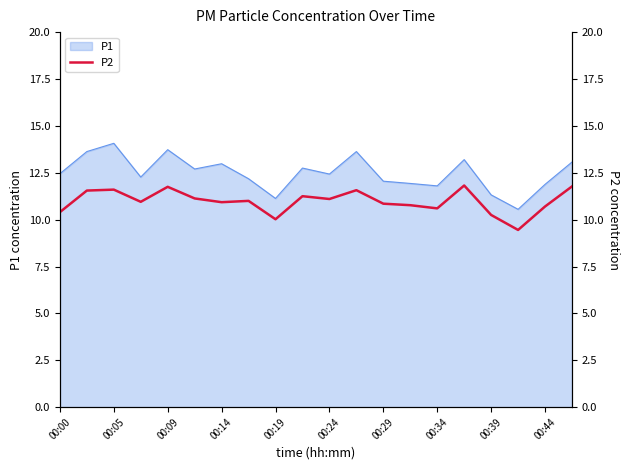

What is the lowest value of the P1 series?

10.6